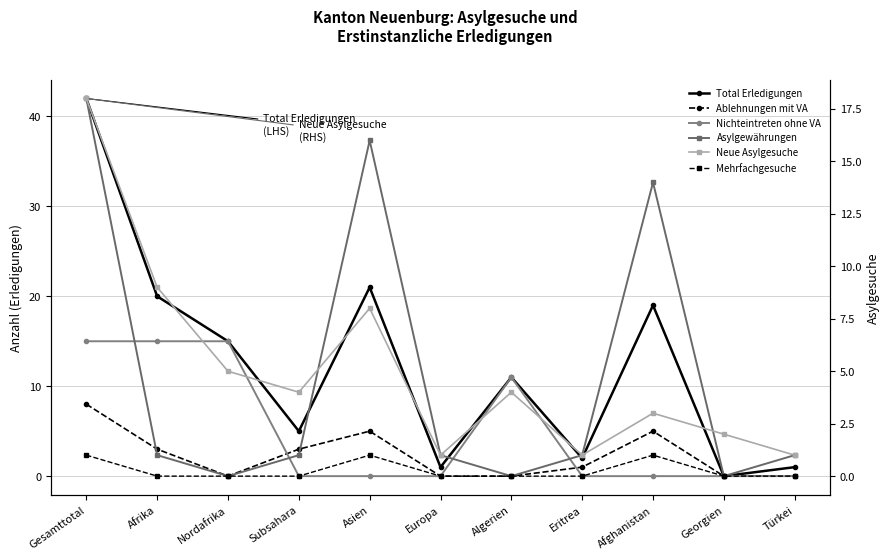

At how many categories does at least one series exceed 25?

1